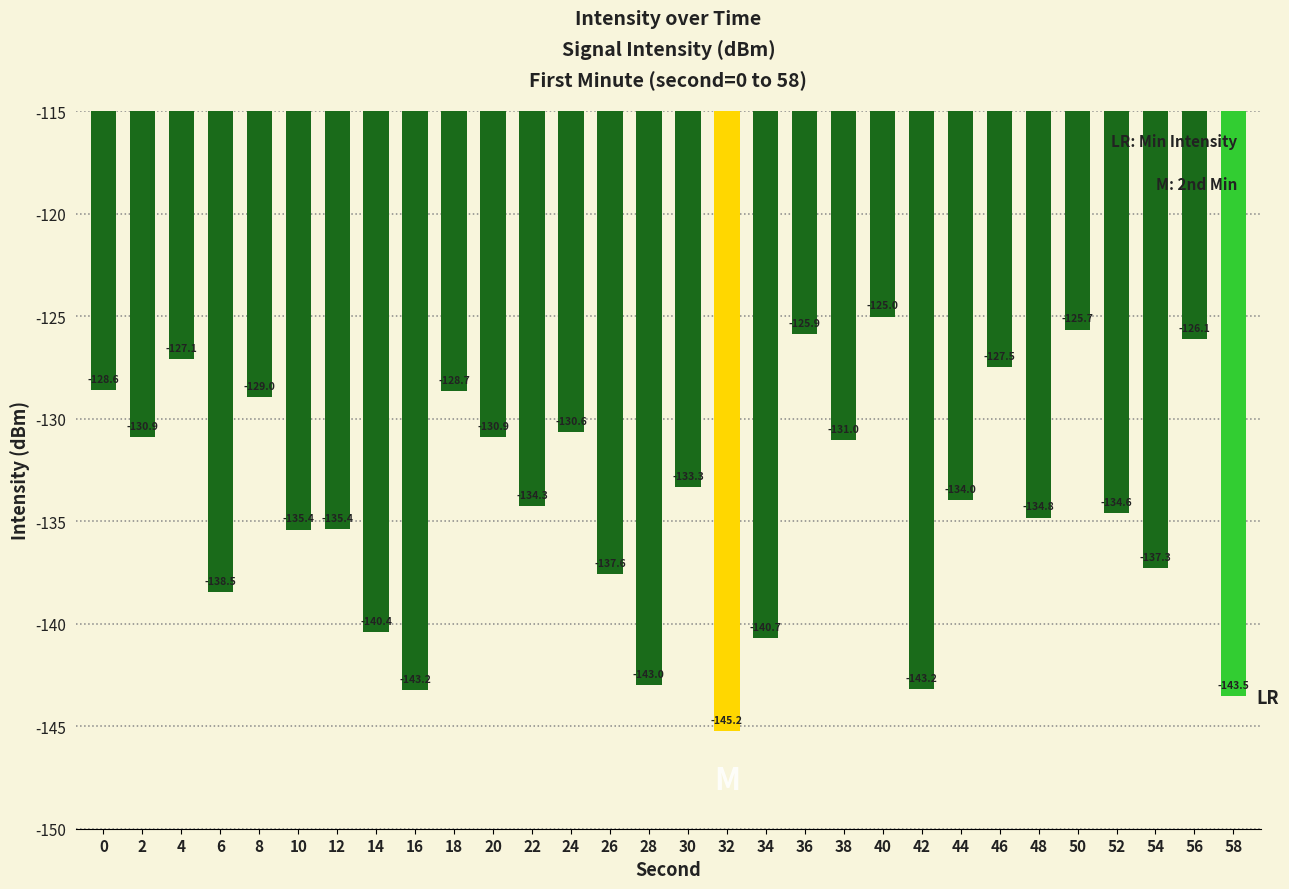

Reading left to right, transcribe all the data shown in this chart.

-128.6	-130.9	-127.1	-138.5	-129.0	-135.4	-135.4	-140.4	-143.2	-128.7	-130.9	-134.3	-130.6	-137.6	-143.0	-133.3	-145.2	-140.7	-125.9	-131.0	-125.0	-143.2	-134.0	-127.5	-134.8	-125.7	-134.6	-137.3	-126.1	-143.5